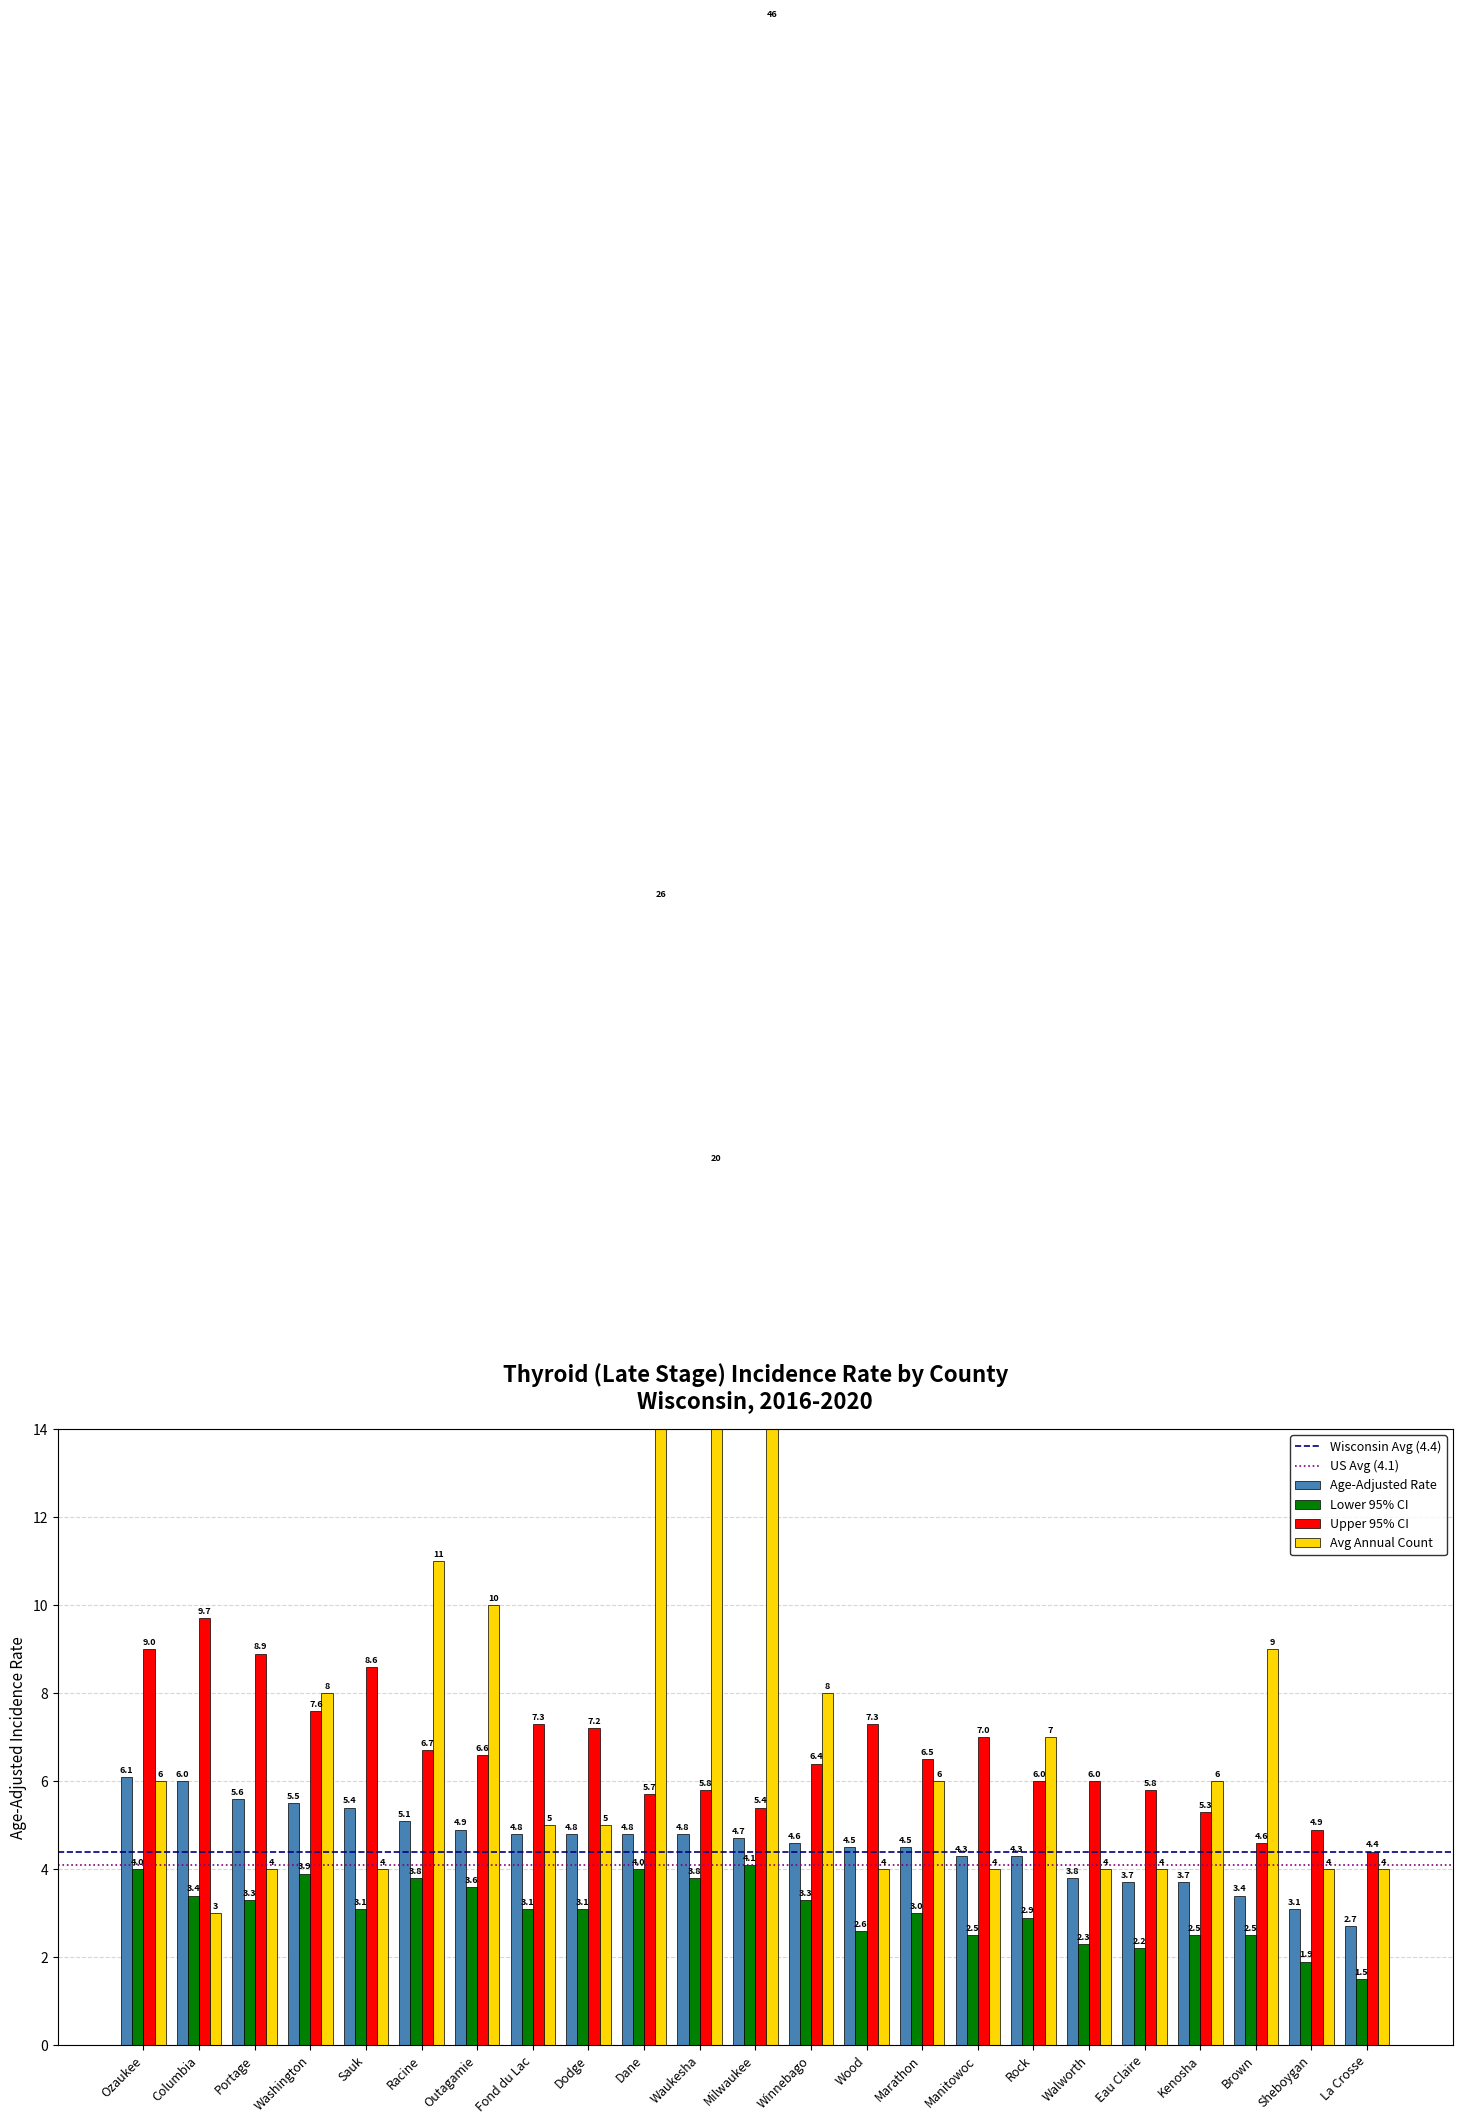

Rank the categories by Avg Annual Count value from highest to lowest.

Milwaukee, Dane, Waukesha, Racine, Outagamie, Brown, Washington, Winnebago, Rock, Ozaukee, Marathon, Kenosha, Fond du Lac, Dodge, Portage, Sauk, Wood, Manitowoc, Walworth, Eau Claire, Sheboygan, La Crosse, Columbia